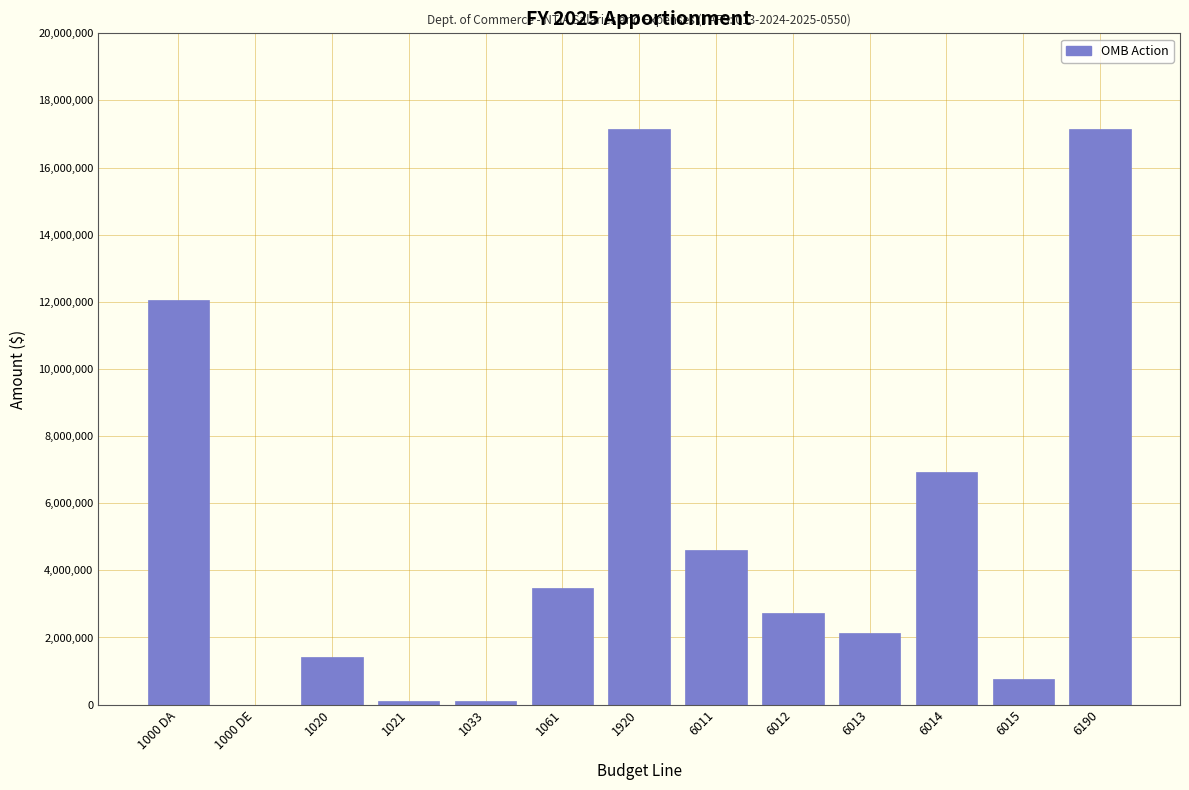

Is it true that the value at 1000 DA is 18619729?

False